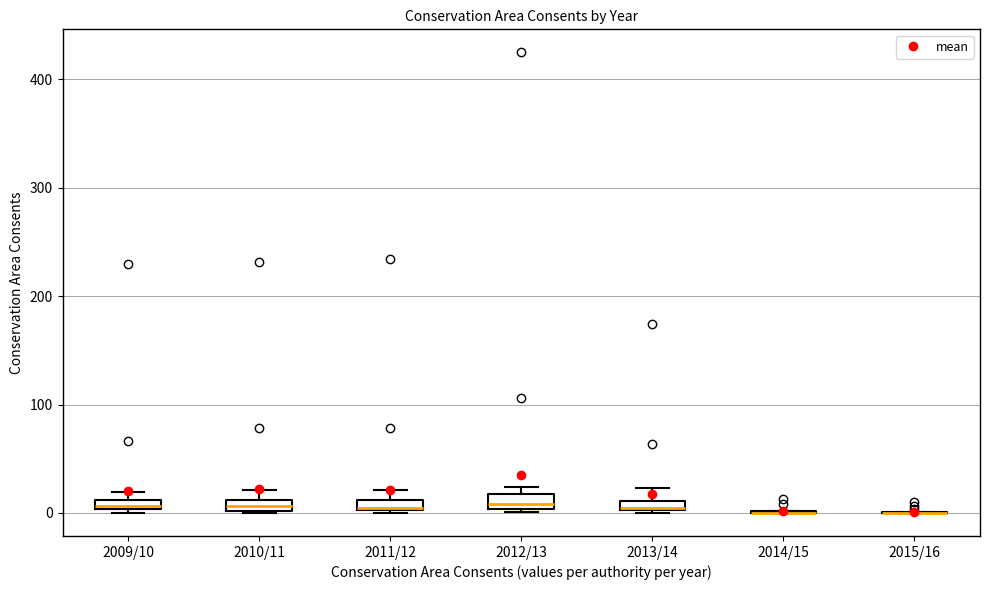

Where is the lower edge of the box for 2010/11 on the y-axis? The values are not printed on the chart, so give them approximately, as read against the axis.

0